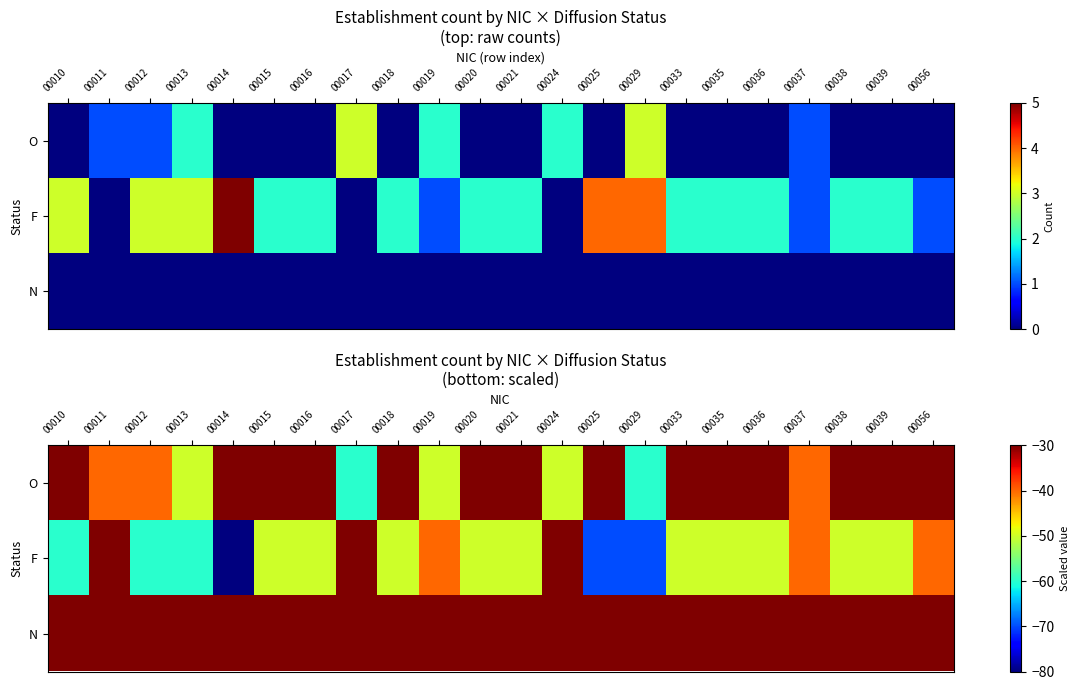

Is the value of O at 00039 greater than the value of N at 00037?

No